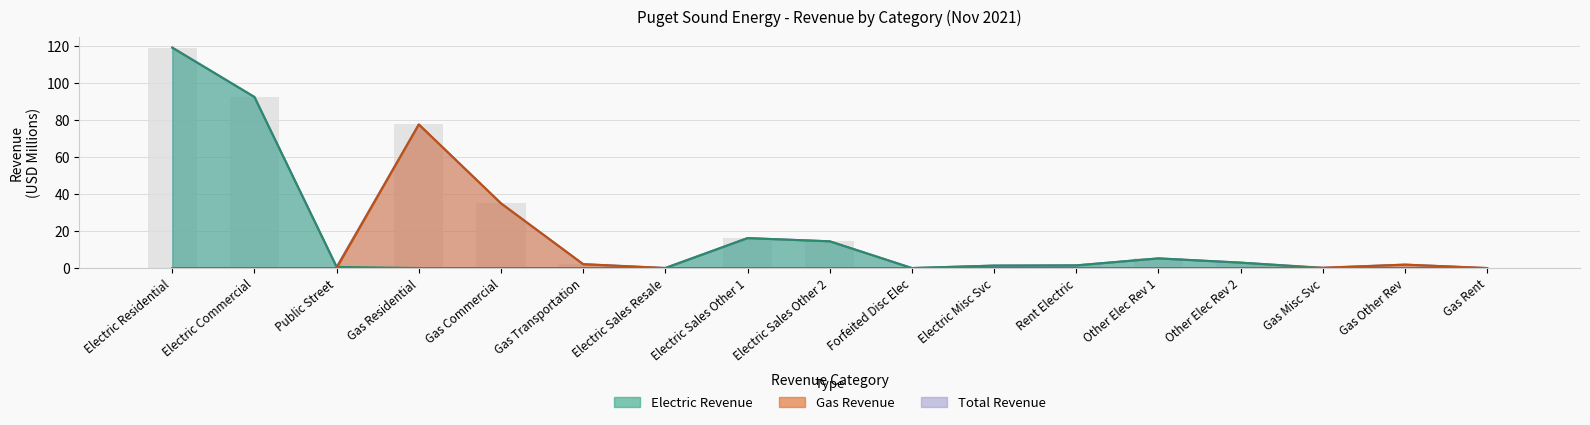

How many data points in total are less than 2?

8